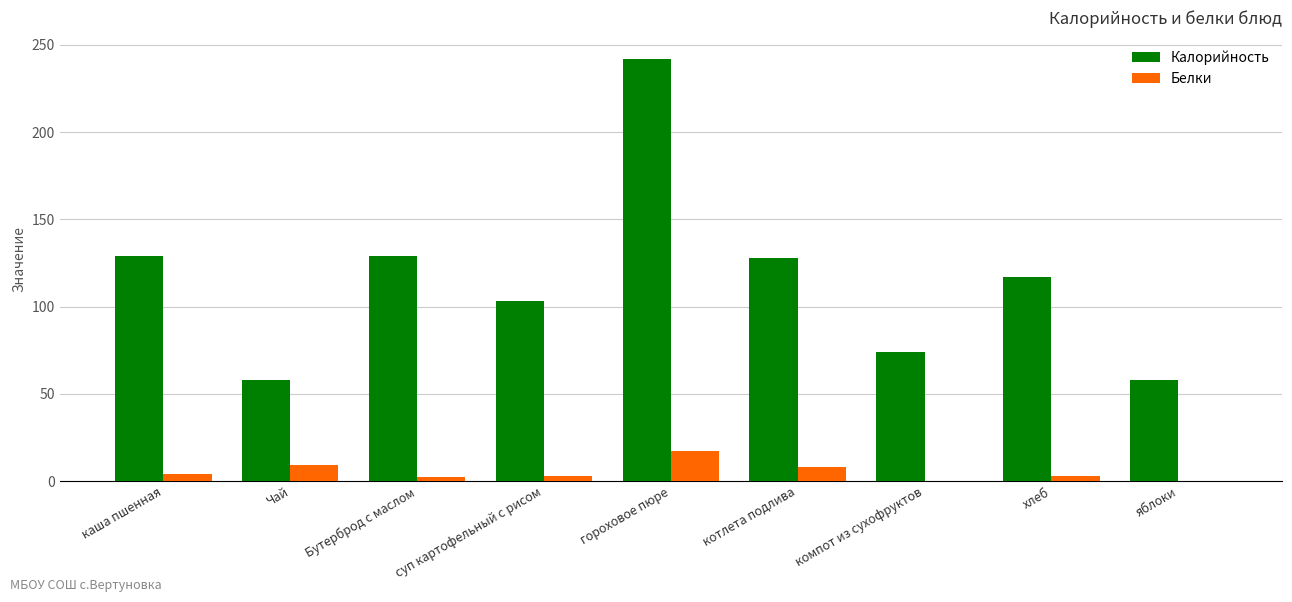

What is the sum of the Калорийность values at гороховое пюре and котлета подлива?

370.0